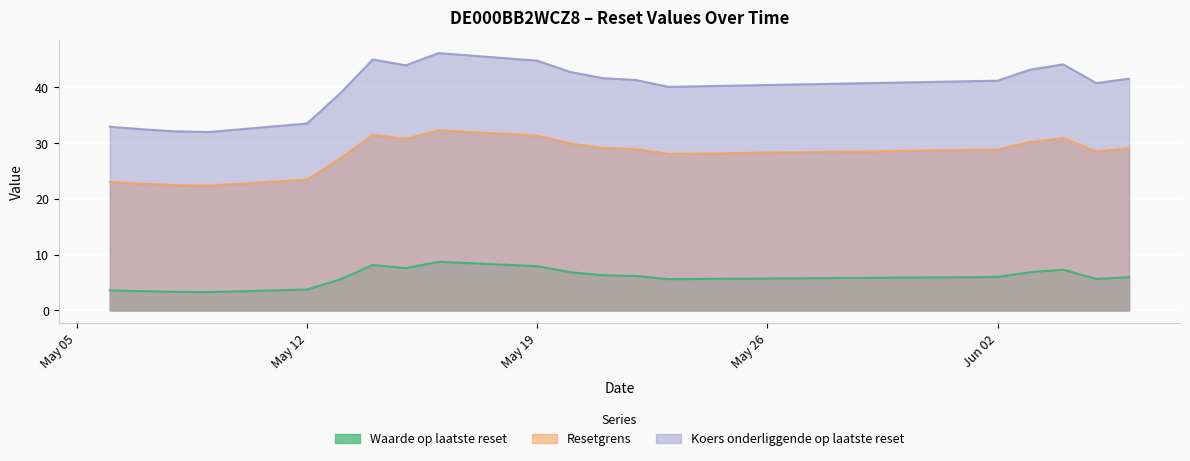

What is the spread (max minus min) of values at 2025-05-13?

33.4